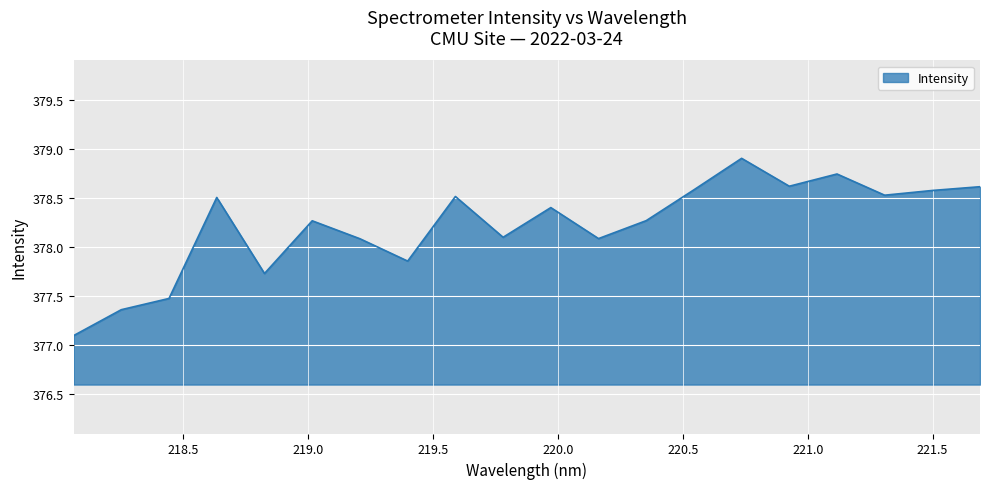

What is the minimum value shown in the chart?

377.1